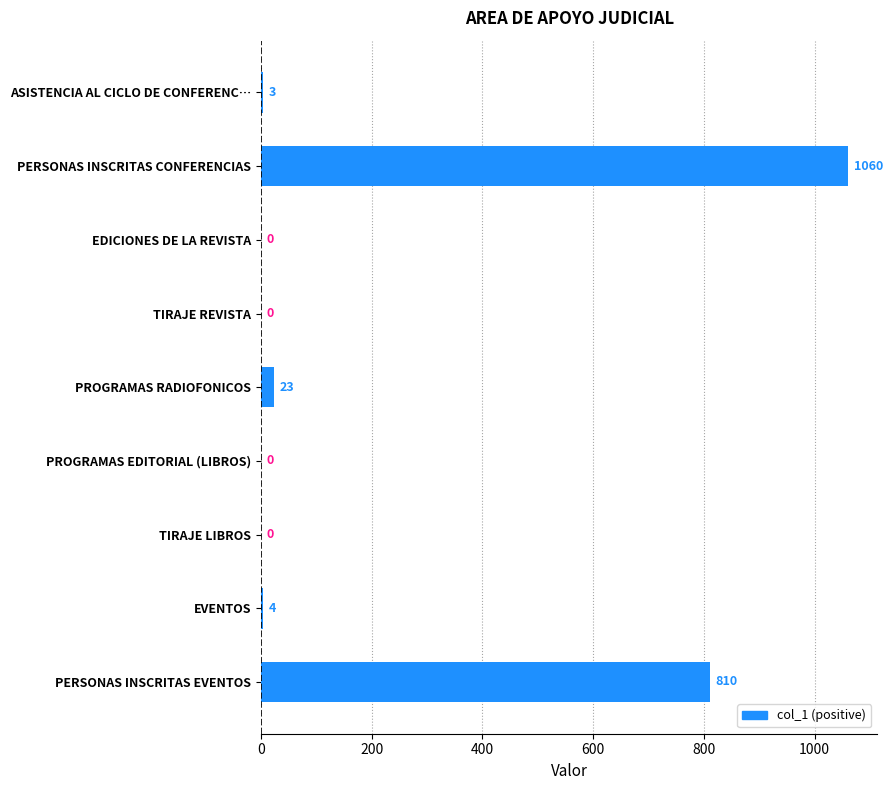

Is it true that the value at TIRAJE REVISTA is 0?

True